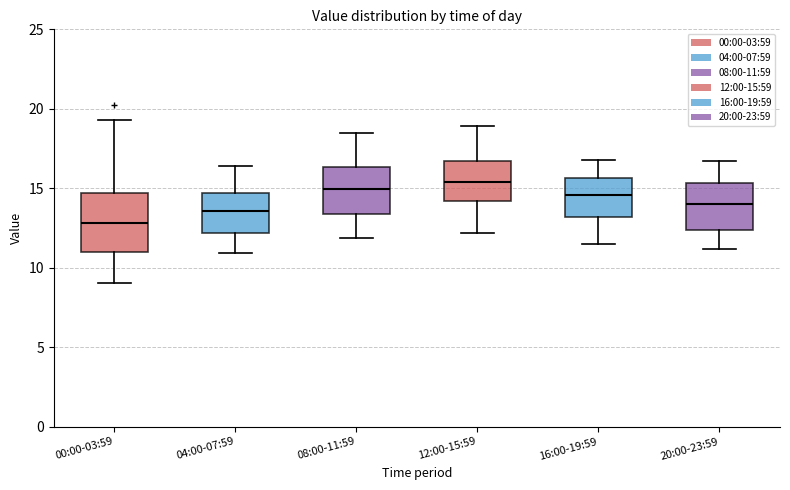

Reading left to right, transcribe this box plot: for each box, give where its median line is, the range the box spans, and where its two whiskers end, as read against the y-axis. The values are not printed on the chart, so give them approximately, as read against the axis.

00:00-03:59: median 13.0, box 11.0 to 14.5, whiskers 9.0 to 19.5
04:00-07:59: median 13.5, box 12.0 to 14.5, whiskers 11.0 to 16.5
08:00-11:59: median 15.0, box 13.5 to 16.5, whiskers 12.0 to 18.5
12:00-15:59: median 15.5, box 14.0 to 16.5, whiskers 12.0 to 19.0
16:00-19:59: median 14.5, box 13.0 to 15.5, whiskers 11.5 to 17.0
20:00-23:59: median 14.0, box 12.5 to 15.5, whiskers 11.0 to 16.5